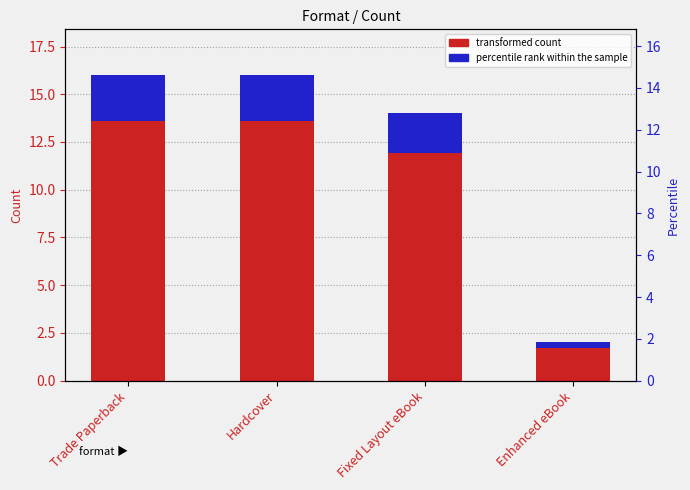

What is the greatest value displayed?

13.6